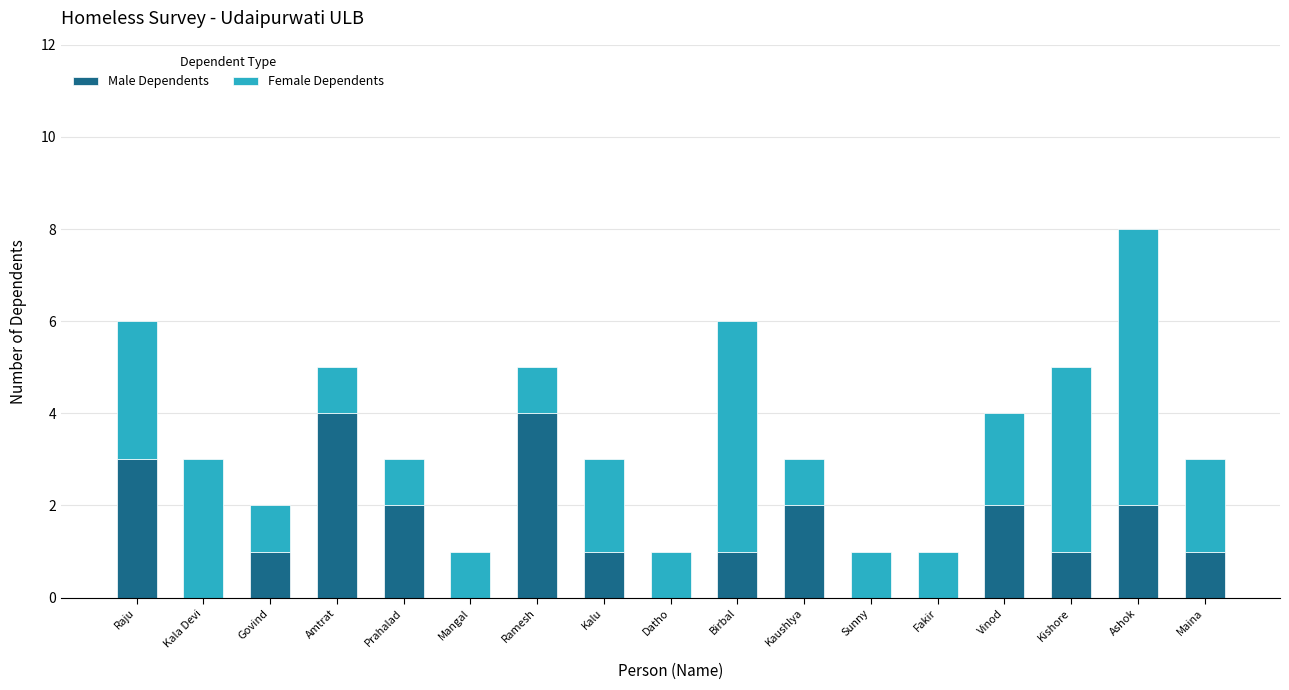

What is the maximum value for Male Dependents?

4